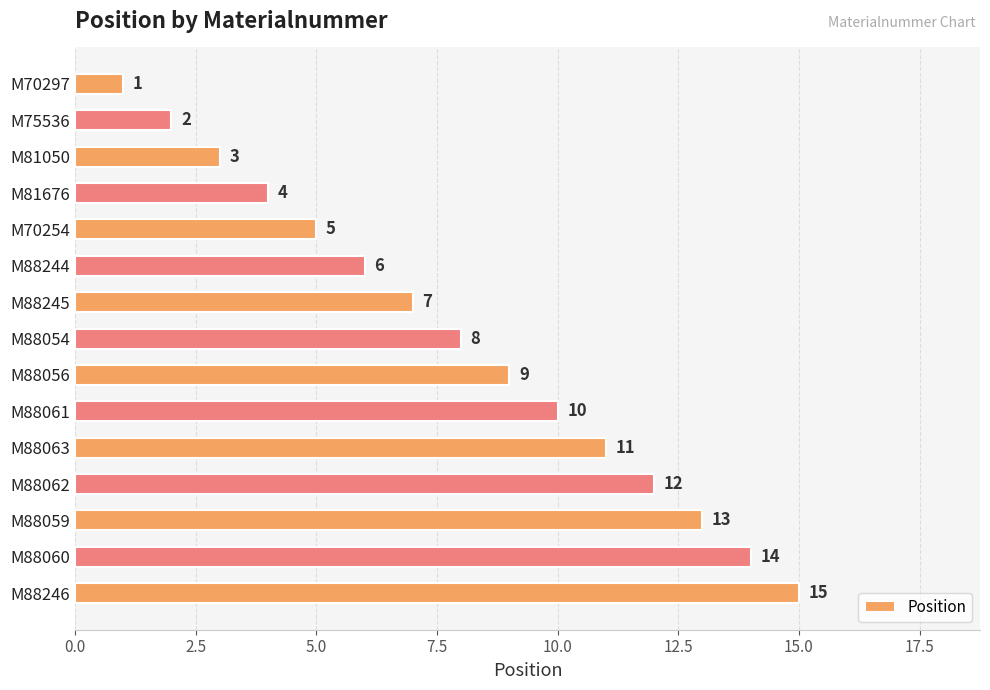

What is the minimum value shown in the chart?

1